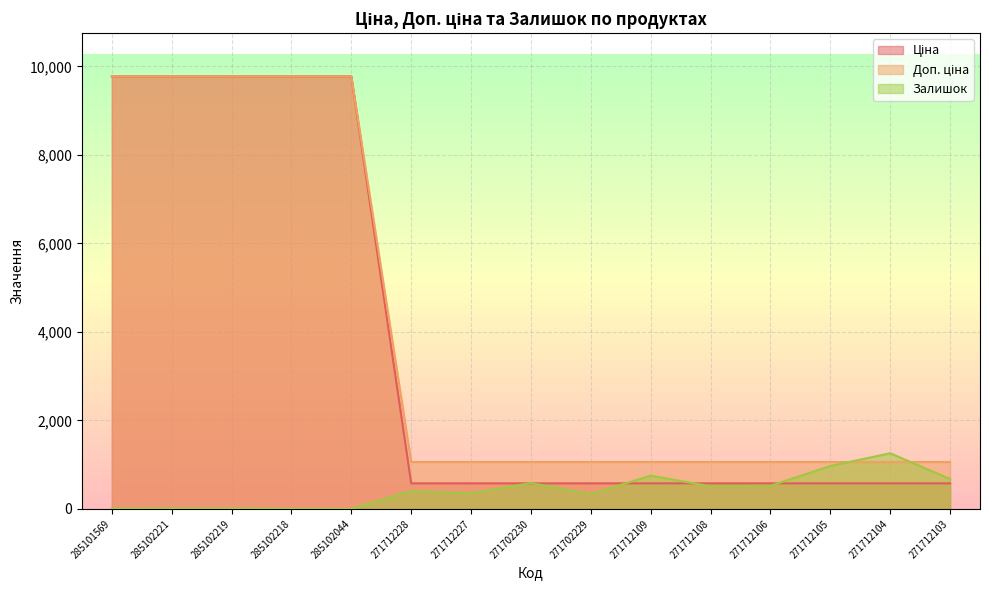

What is the difference between the highest and lowest values at 271712106?

537.0